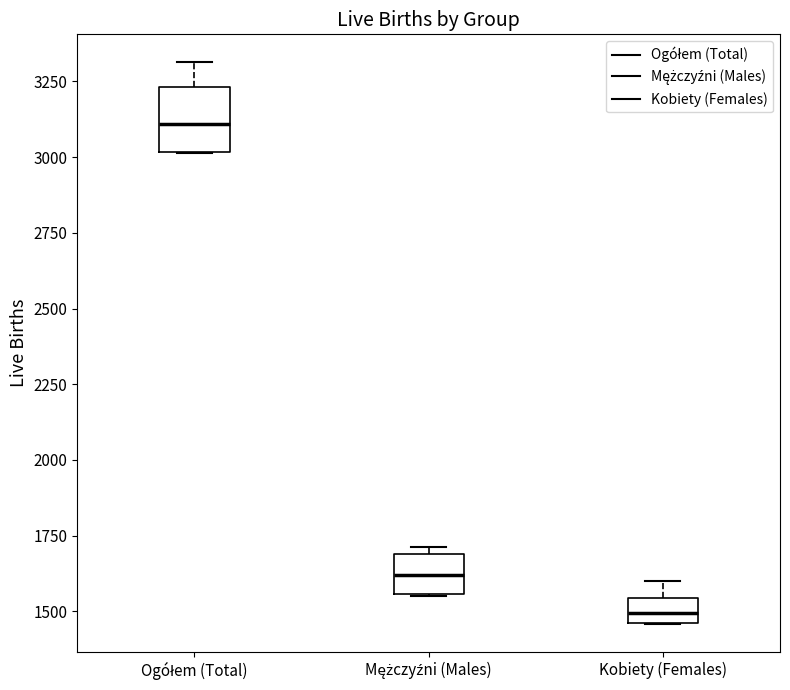

Which box's median line is the lowest?

Kobiety (Females)